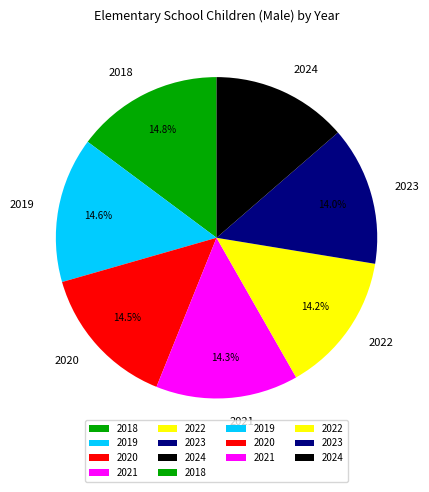

What is the total percentage of 2020 and 2018?

29.3%